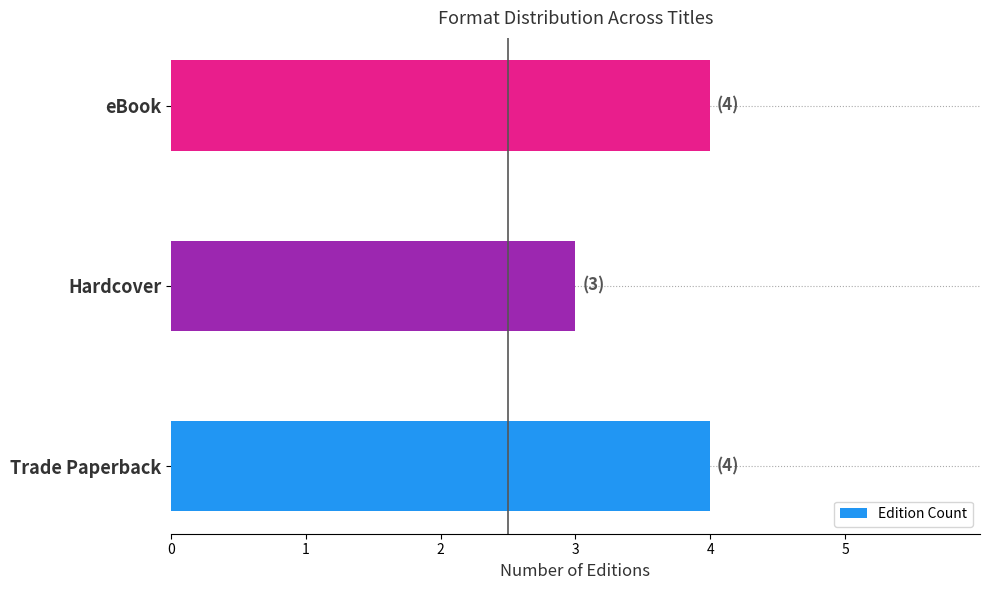

How many series are shown in this chart?

1